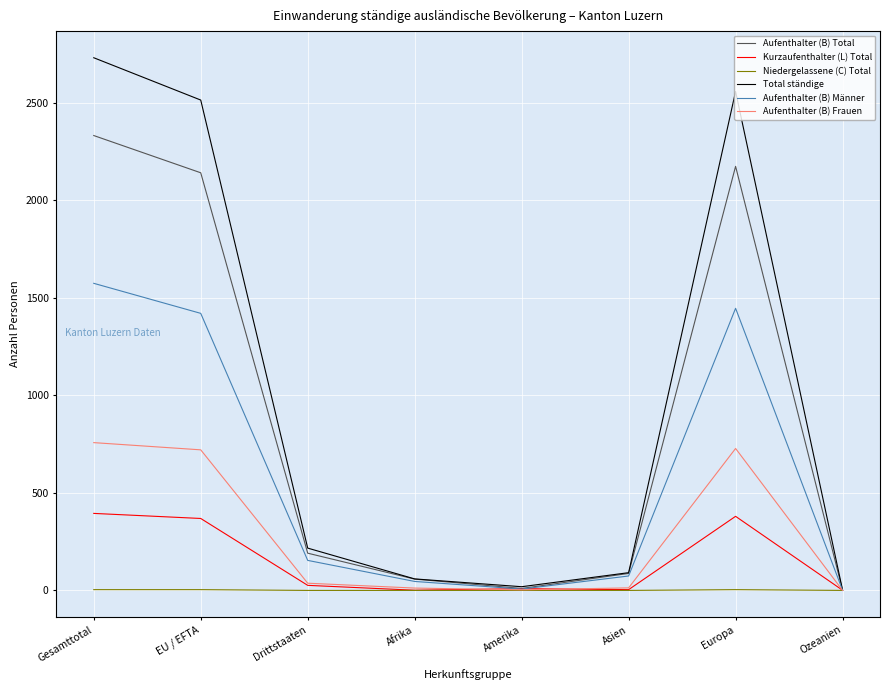

Between EU / EFTA and Ozeanien, which series saw the biggest shift?

Total ständige